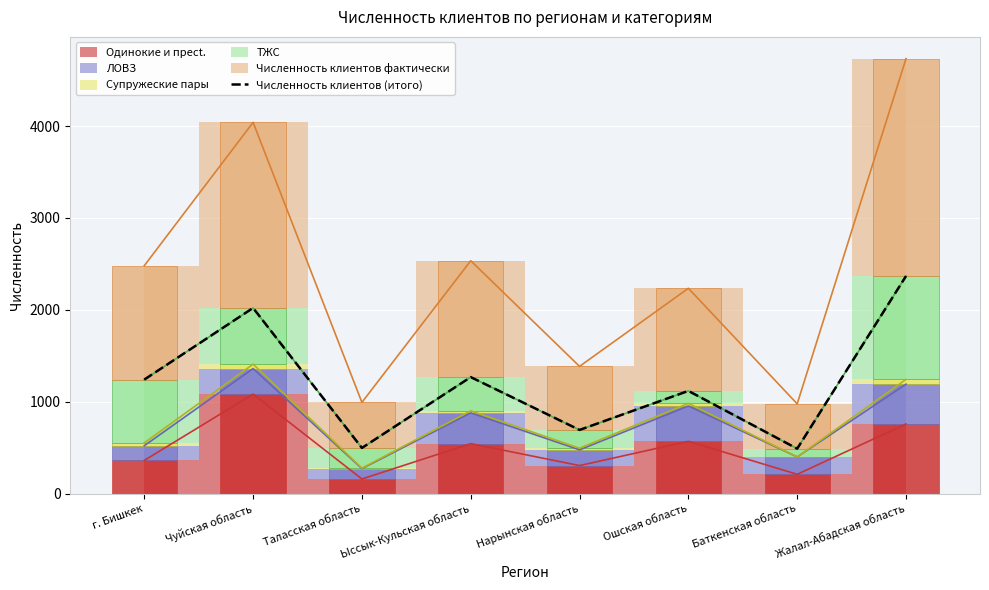

What value does the data have at Чуйская область, to the nearest 100?

2000